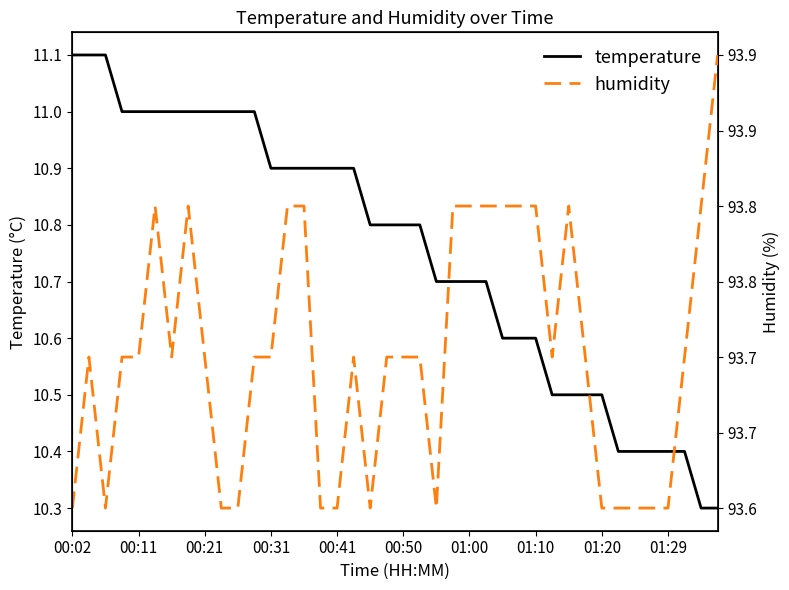

What are all the series names shown in the legend?

temperature, humidity